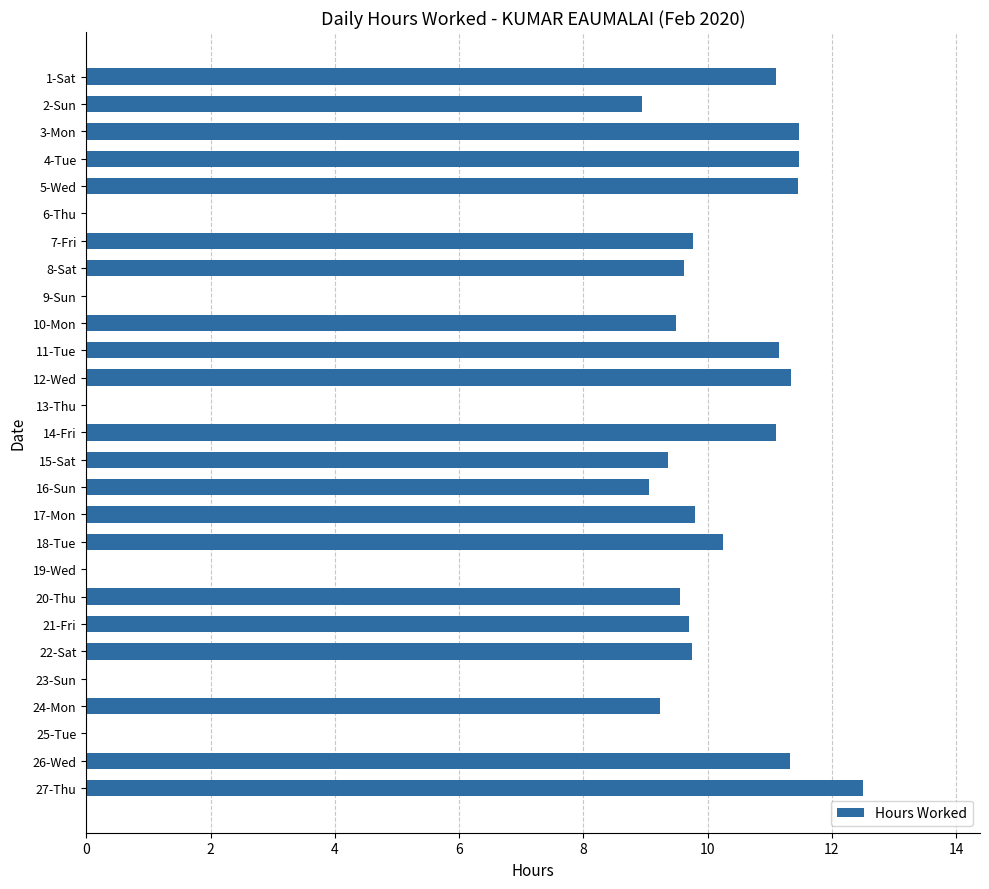

Between 14-Fri and 19-Wed, which is larger?

14-Fri